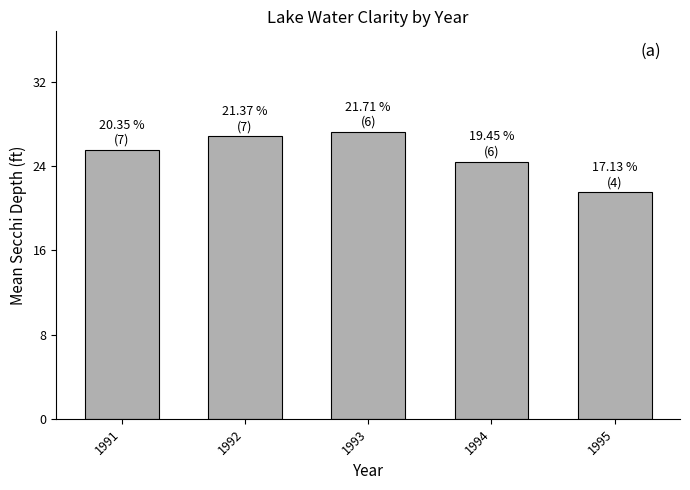

List the labels in order of value, smallest first.

1995, 1994, 1991, 1992, 1993